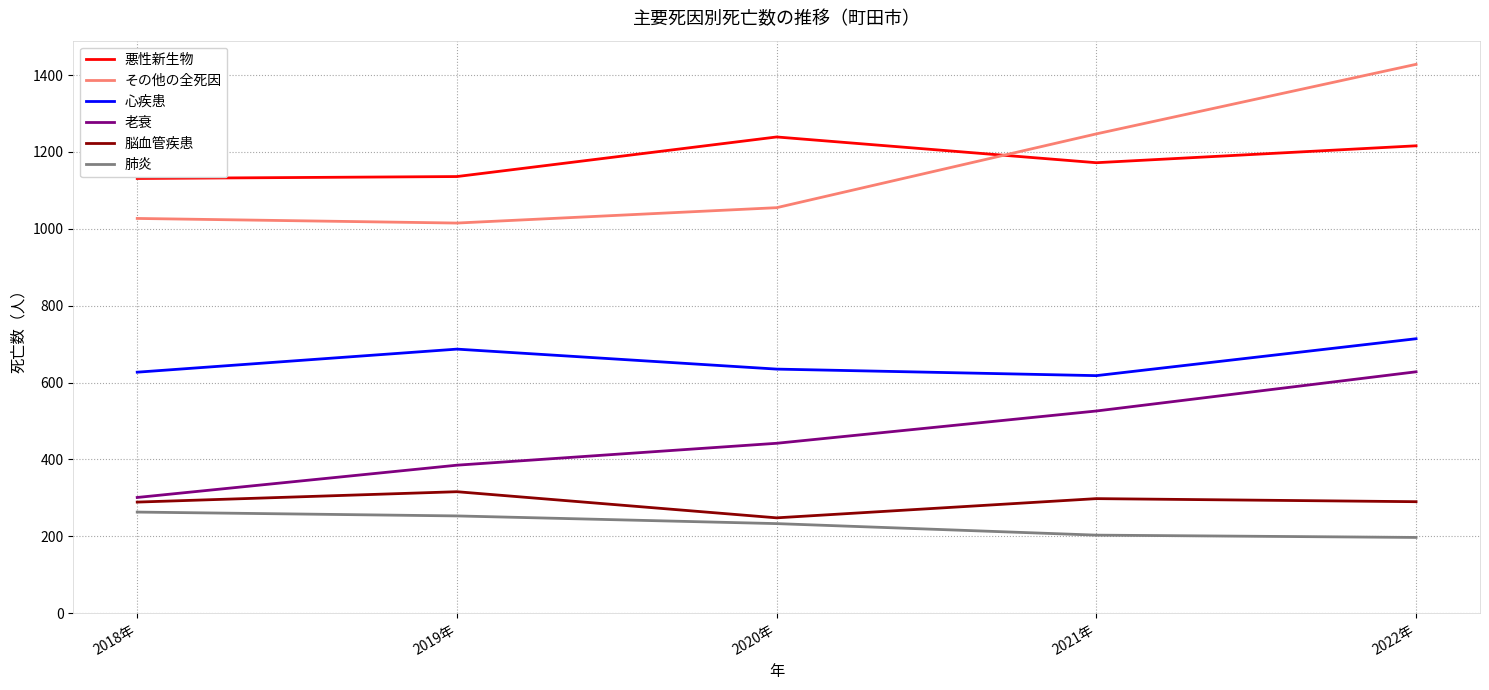

What is the difference between the highest and lowest values at 2020年?

1006